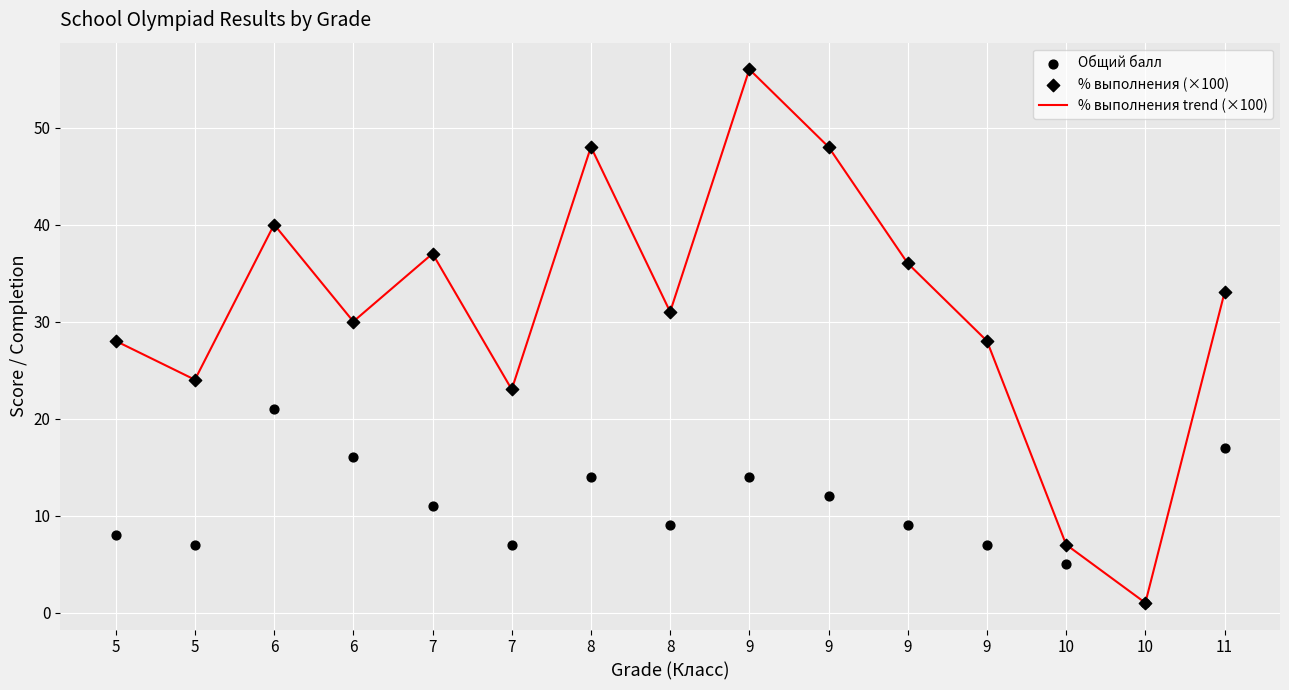

Which series has the largest total across all categories?

% выполнения trend (×100)